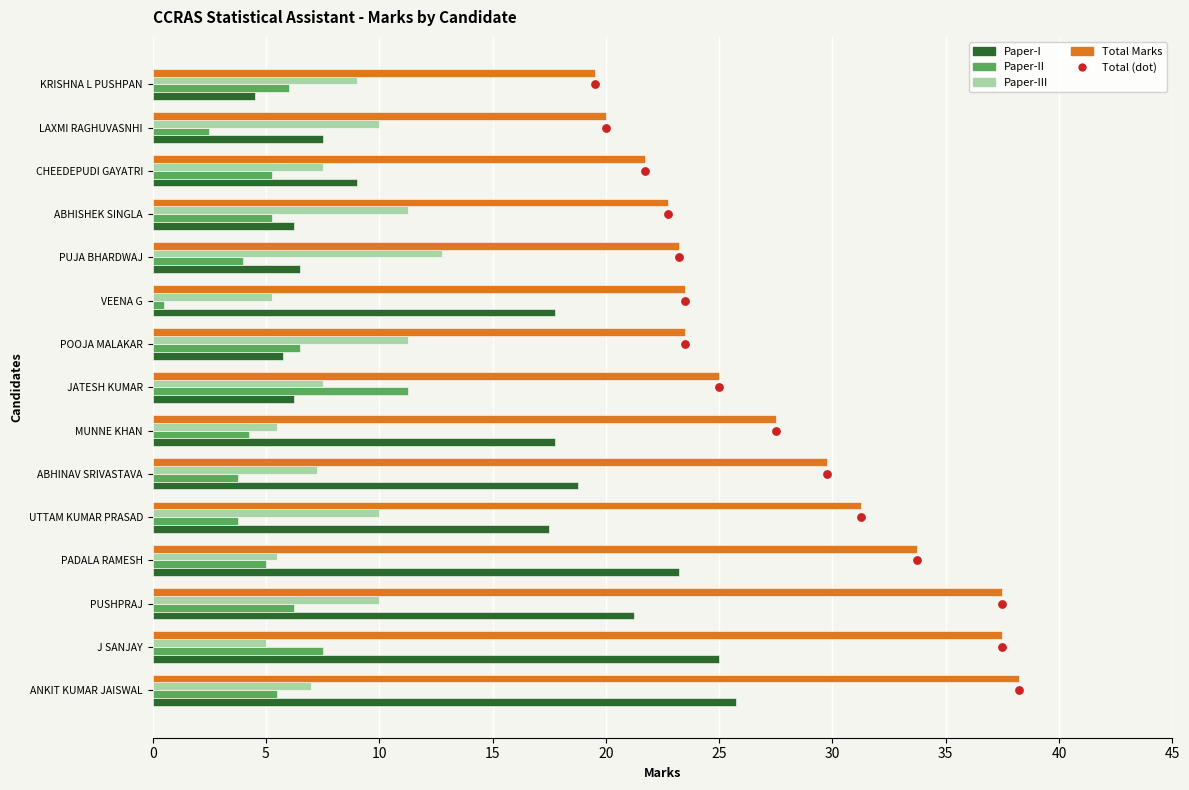

What are all the series names shown in the legend?

Paper-I, Paper-II, Paper-III, Total Marks, Total (dot)